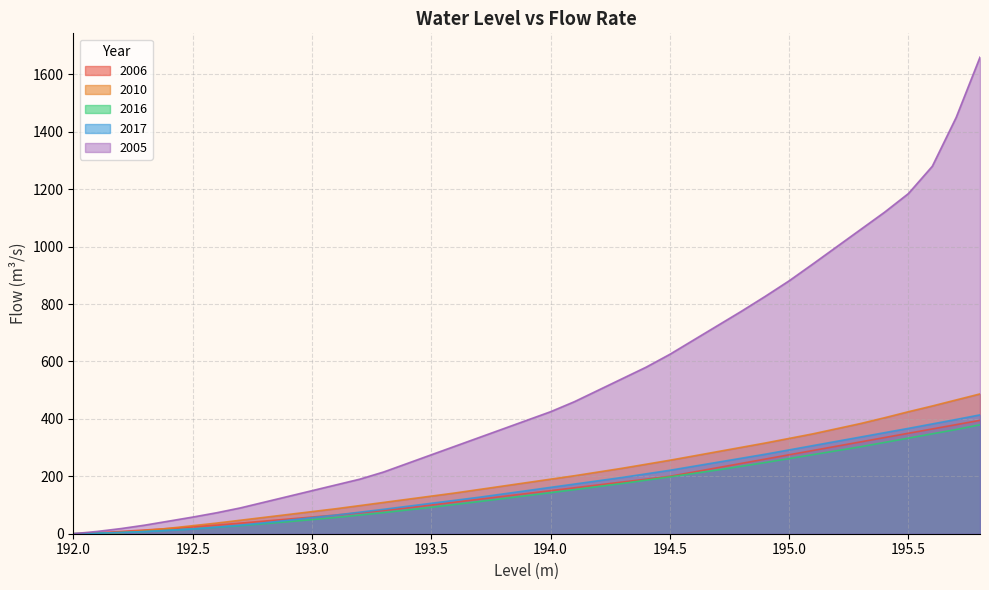

Reading right to left, transcribe all the data shown in this chart.

2006: 395.0	380.0	365.0	350.0	335.0	320.0	305.0	290.0	275.0	260.0	245.0	230.0	215.0	200.0	190.0	180.0	170.0	160.0	150.0	140.0	130.0	120.0	110.0	100.0	90.0	81.0	73.0	65.0	58.0	51.0	44.0	37.0	30.0	24.0	18.0	13.0	8.0	3.0	0.0
2010: 487.0	466.0	445.0	425.0	404.0	384.0	366.0	348.0	332.0	316.0	301.0	286.0	271.0	256.0	242.0	228.0	215.0	202.0	190.0	178.0	166.0	154.0	142.0	131.0	120.0	109.0	98.0	87.0	77.0	67.0	57.0	47.0	37.0	28.0	19.0	11.0	4.0	1.0	0.0
2016: 379.5	363.0	348.0	333.0	318.0	303.0	289.2	275.5	261.8	248.0	235.0	222.0	210.0	198.0	186.5	175.0	164.2	153.5	143.0	132.5	122.2	112.0	102.0	92.0	82.8	73.5	65.0	56.5	49.2	41.9	35.0	28.2	22.4	16.5	12.0	7.5	4.3	1.8	0.0
2017: 414.0	398.0	382.5	367.0	352.0	337.0	322.0	307.0	292.0	277.0	263.0	249.0	235.0	221.0	208.5	196.0	184.5	173.0	161.5	150.0	138.5	127.0	116.5	106.0	95.5	85.0	75.0	65.0	56.0	47.0	38.0	30.0	23.0	16.4	11.8	7.6	4.2	1.8	0.0
2005: 1660.0	1450.0	1280.0	1185.0	1120.0	1060.0	1000.0	940.0	881.0	827.0	775.0	725.0	675.0	625.0	580.0	540.0	500.0	460.0	425.0	395.0	365.0	335.0	305.0	275.0	245.0	215.0	190.0	170.0	150.0	130.0	110.0	90.0	73.0	58.0	44.0	30.0	18.0	8.0	0.0